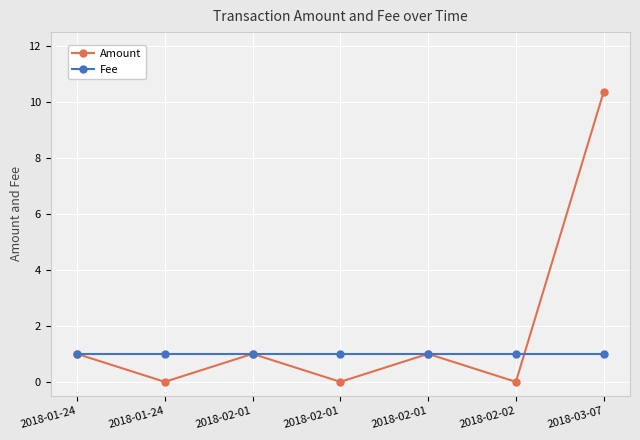

What is the approximate value of Fee at 2018-01-24?

1.0